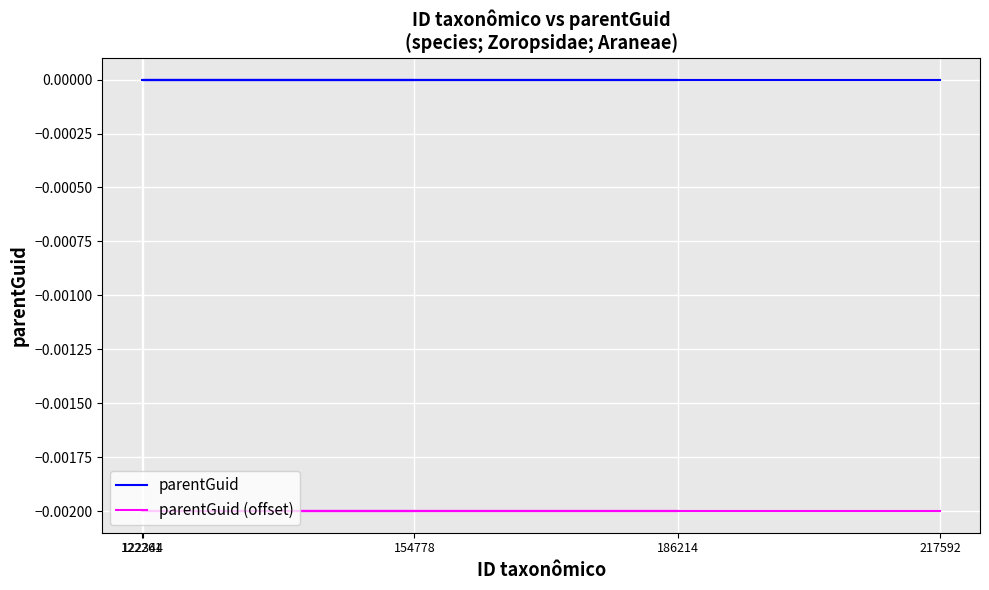

True or false: parentGuid (offset) has a value of -0.0 at 186214.

True